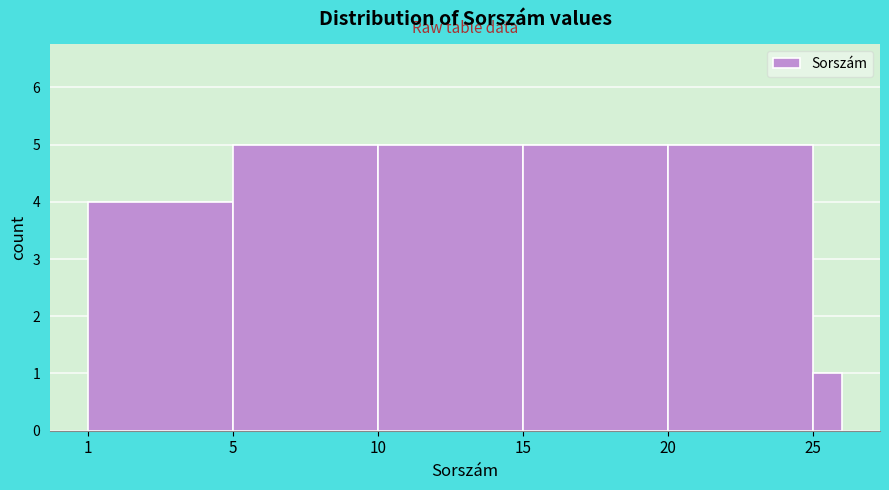

Reading left to right, what are all the values shown in this chart?

1=4	5=5	10=5	15=5	20=5	25=1